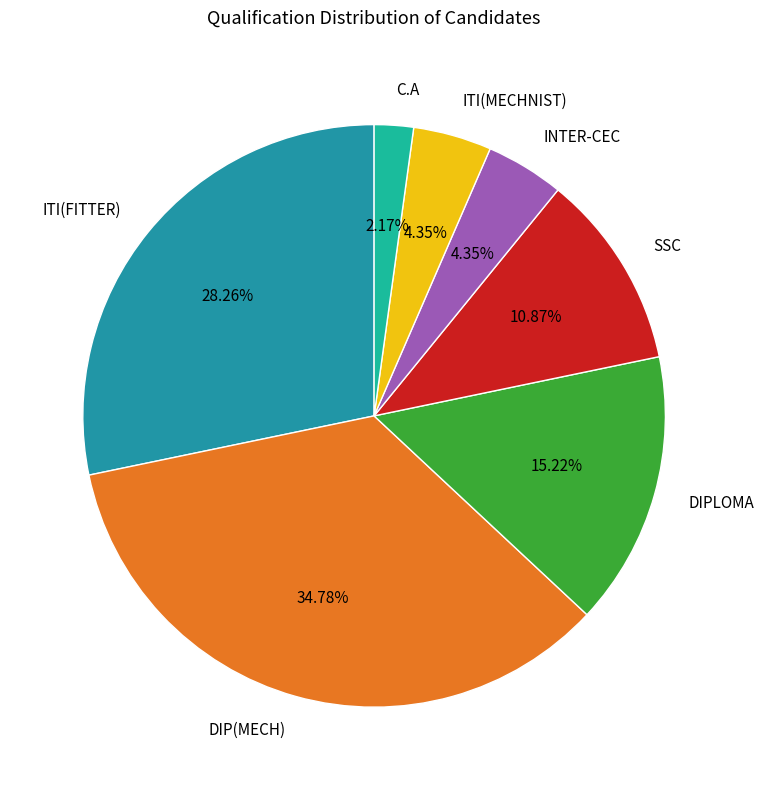

Approximately how many times larger is the value at INTER-CEC compared to C.A?

2.0